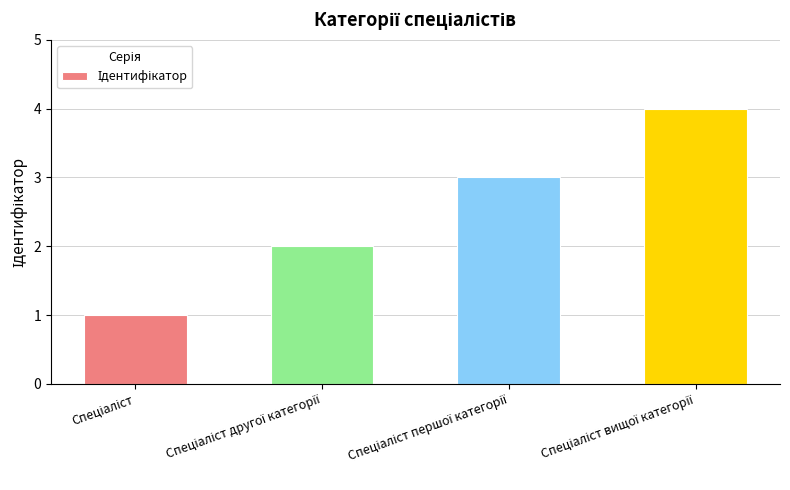

What is the maximum value shown in the chart?

4